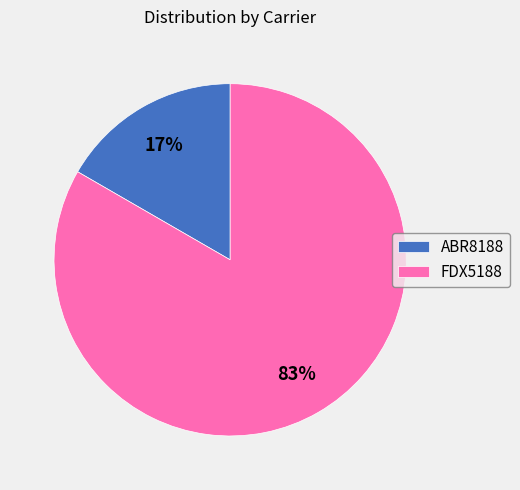

Which slice is the smallest?

ABR8188